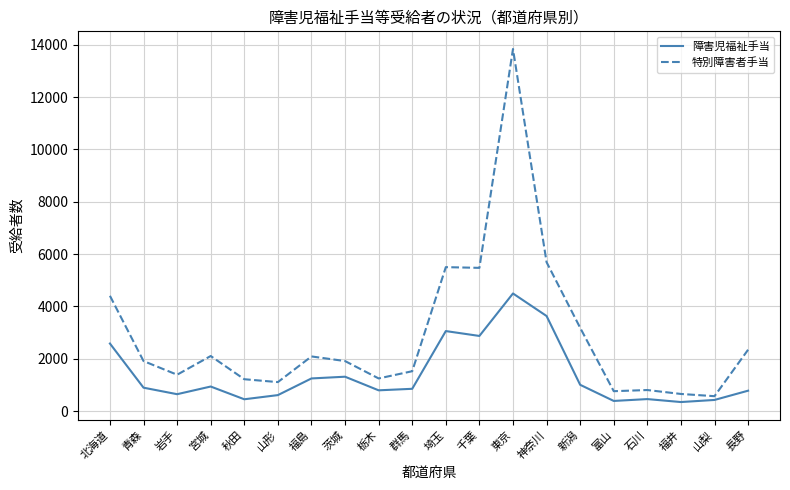

Which series has the widest spread of values?

特別障害者手当